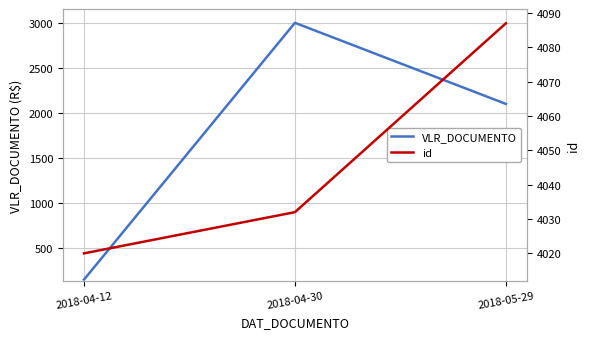

Reading right to left, what are all the values shown in this chart?

VLR_DOCUMENTO: 2018-05-29=2100	2018-04-30=3000	2018-04-12=150
id: 2018-05-29=4087	2018-04-30=4032	2018-04-12=4020